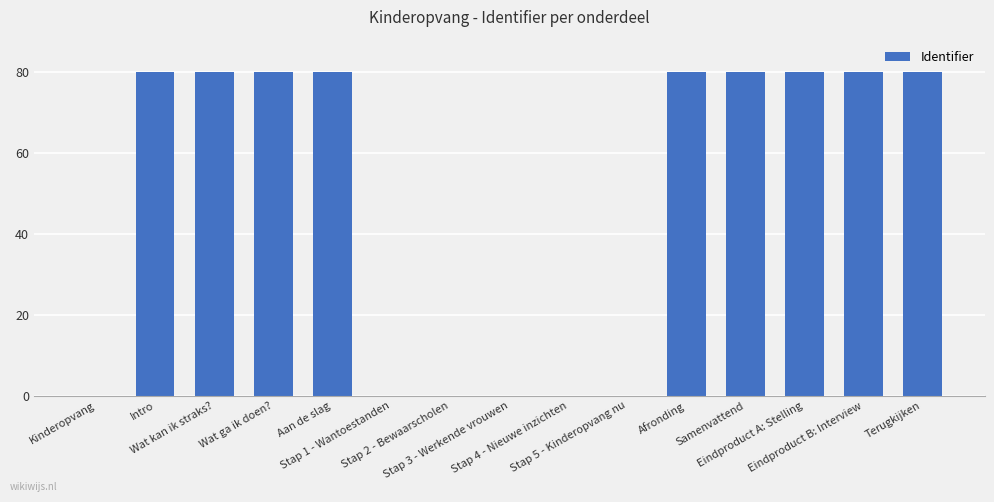

Reading left to right, list all the values displayed in this chart.

Kinderopvang=0	Intro=80	Wat kan ik straks?=80	Wat ga ik doen?=80	Aan de slag=80	Stap 1 - Wantoestanden=0	Stap 2 - Bewaarscholen=0	Stap 3 - Werkende vrouwen=0	Stap 4 - Nieuwe inzichten=0	Stap 5 - Kinderopvang nu=0	Afronding=80	Samenvattend=80	Eindproduct A: Stelling=80	Eindproduct B: Interview=80	Terugkijken=80